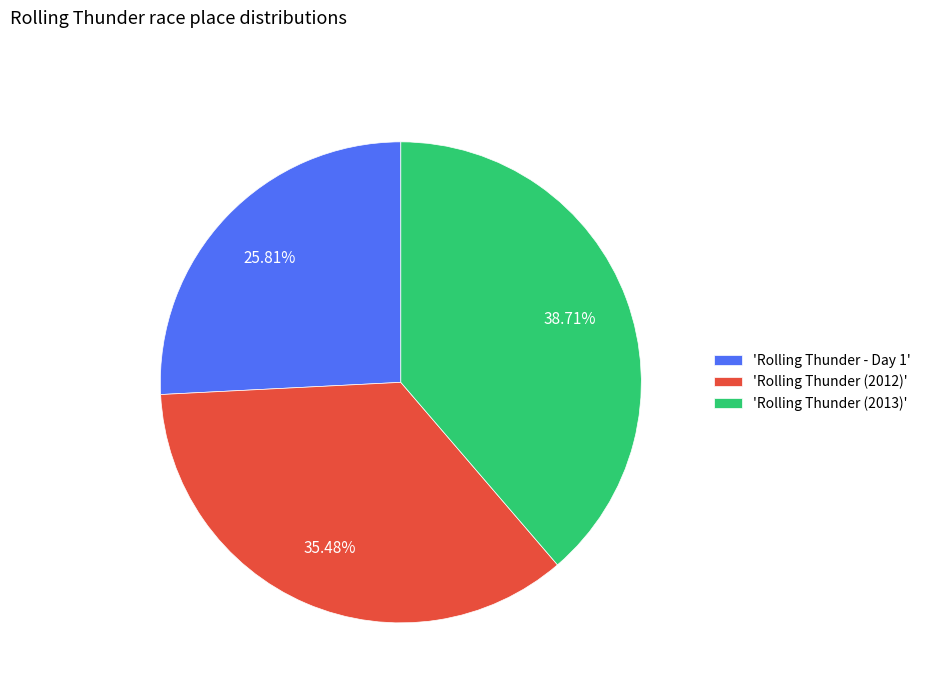

Does 'Rolling Thunder - Day 1' account for over 50% of the chart?

No